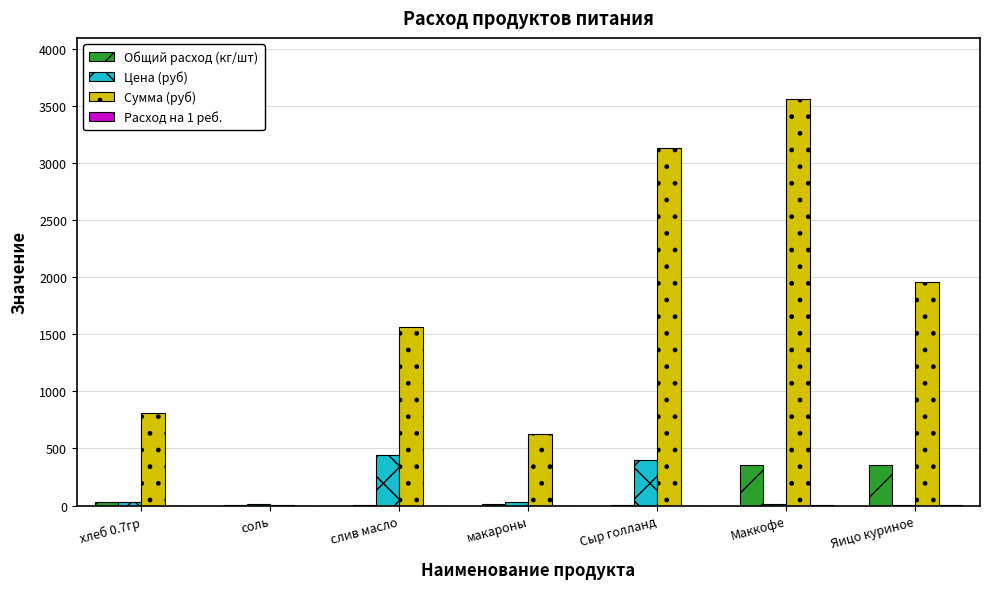

True or false: Сумма (руб) has a value of 790.5 at Яицо куриное.

False